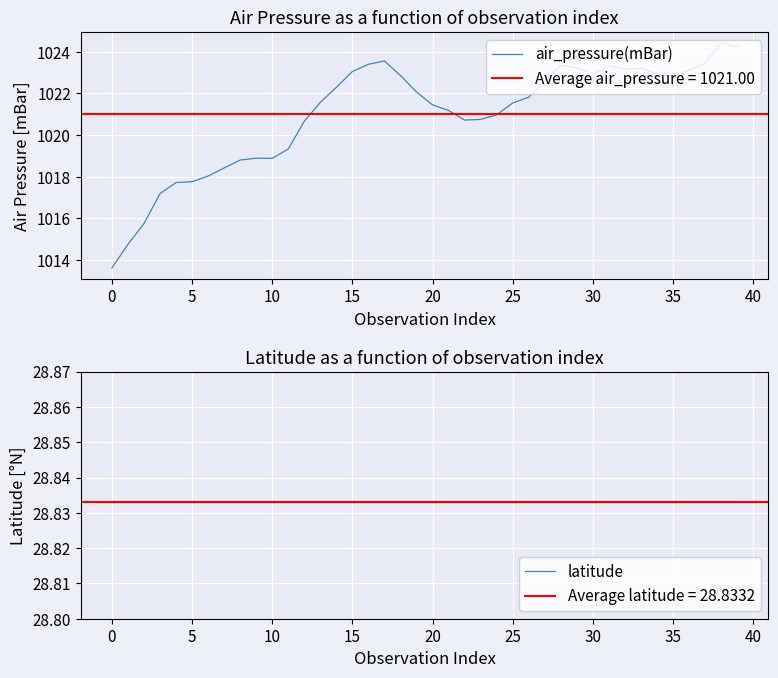

List the series in order of their overall mean, lowest first.

latitude, air_pressure(mBar)